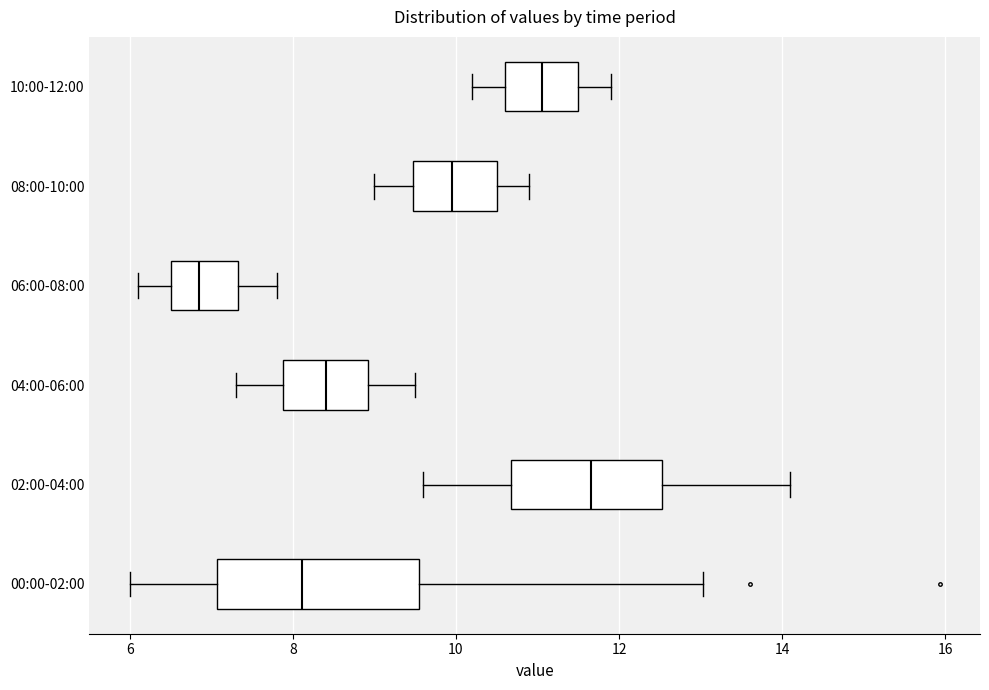

Where does the left whisker of the box for 08:00-10:00 end on the x-axis? The values are not printed on the chart, so give them approximately, as read against the axis.

9.0